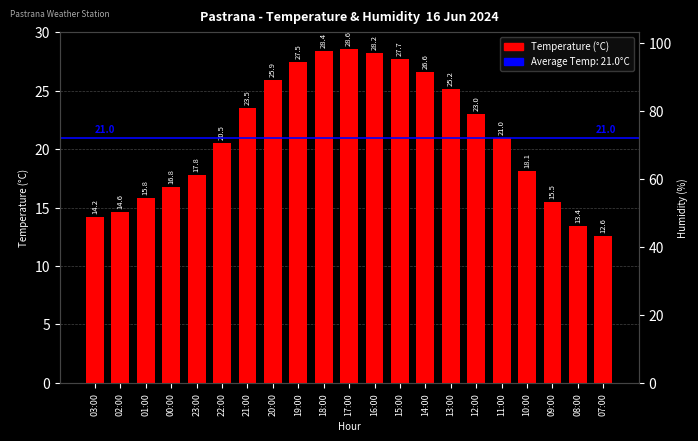

At how many categories does at least one series exceed 29?

14